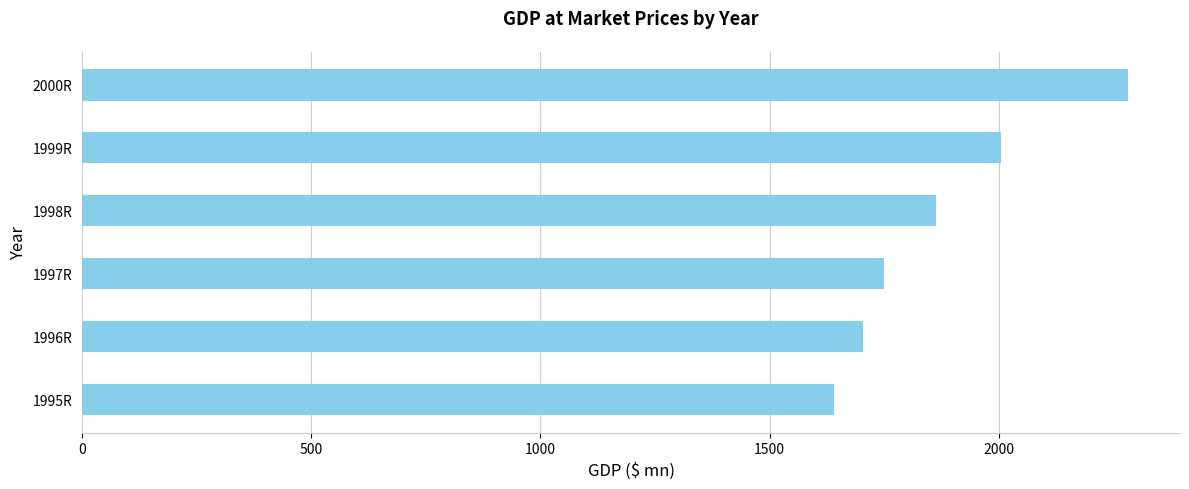

What is the sum of the values at 1999R and 1995R?

3644.1